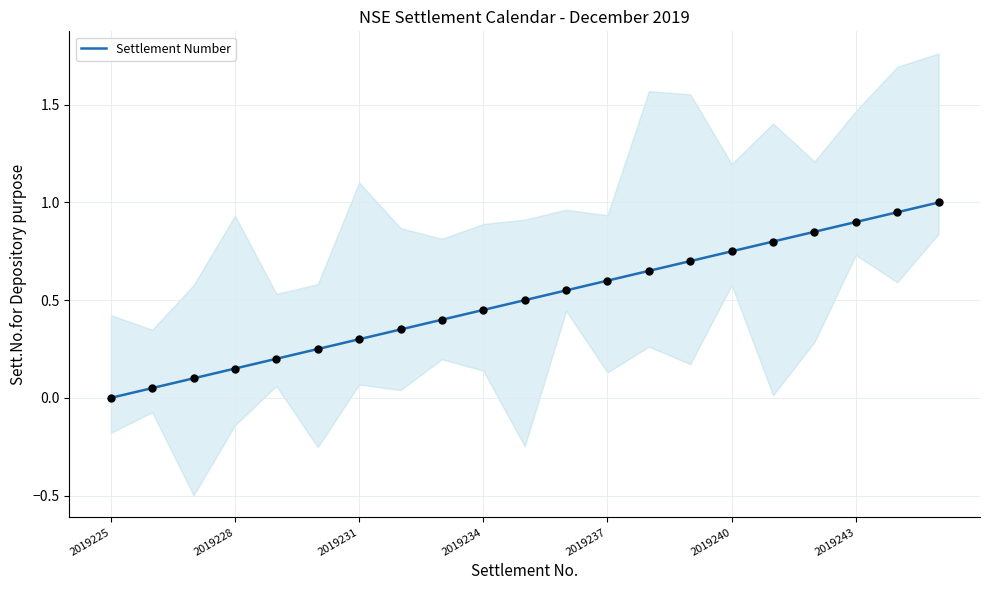

Is it true that Settlement Number equals 0.1 at 2019234?

False